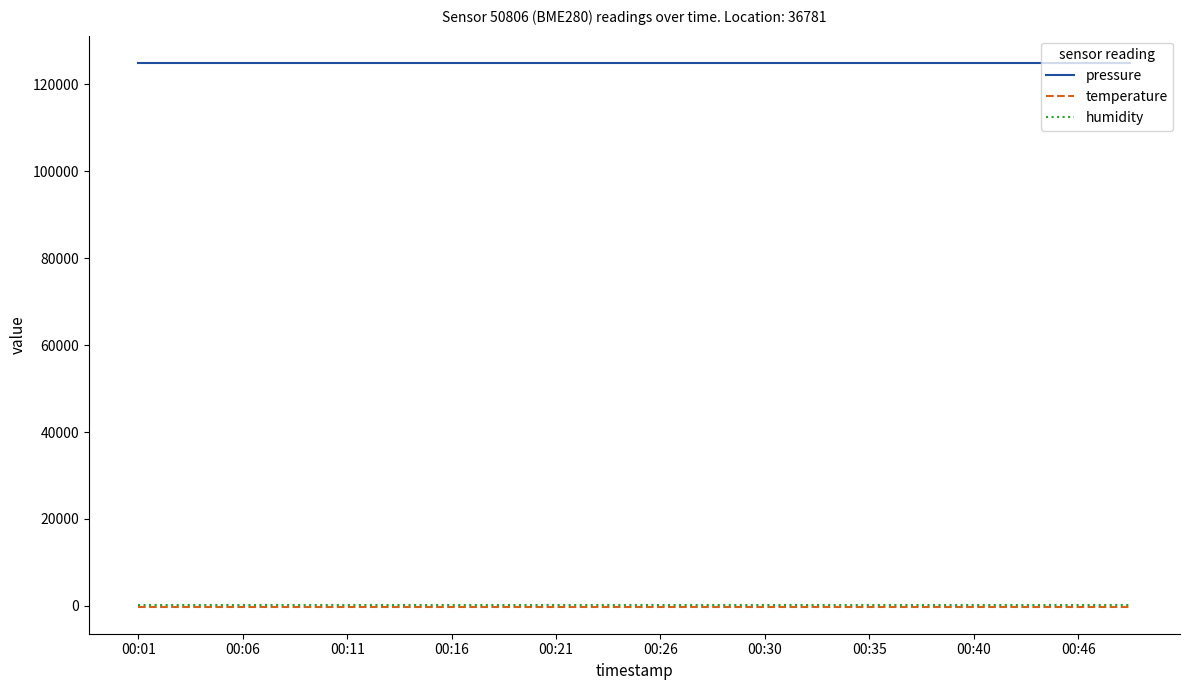

True or false: pressure and temperature cross at least once.

False